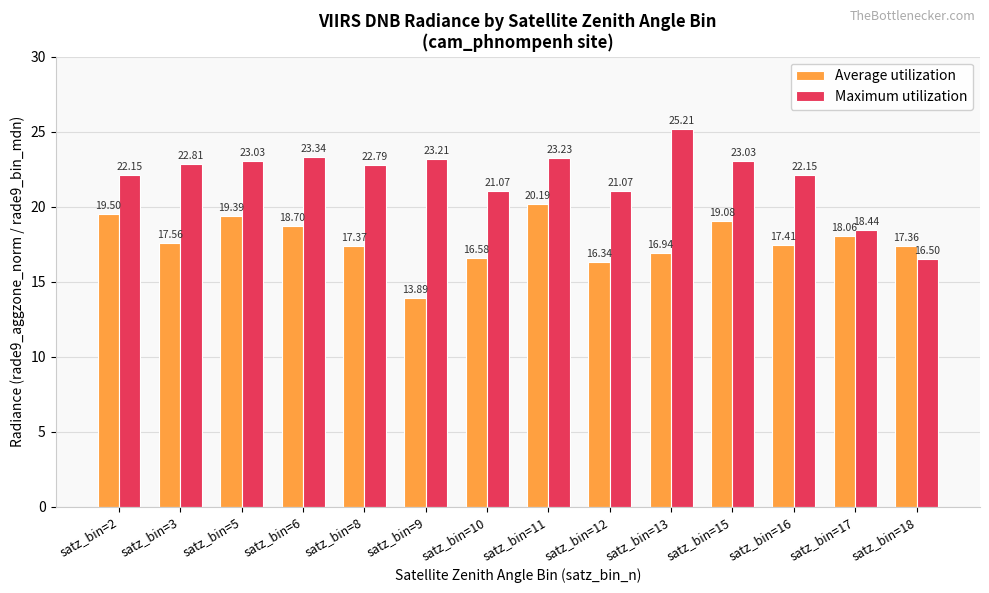

What is the difference between the maximum and minimum values in the Maximum utilization series?

8.7